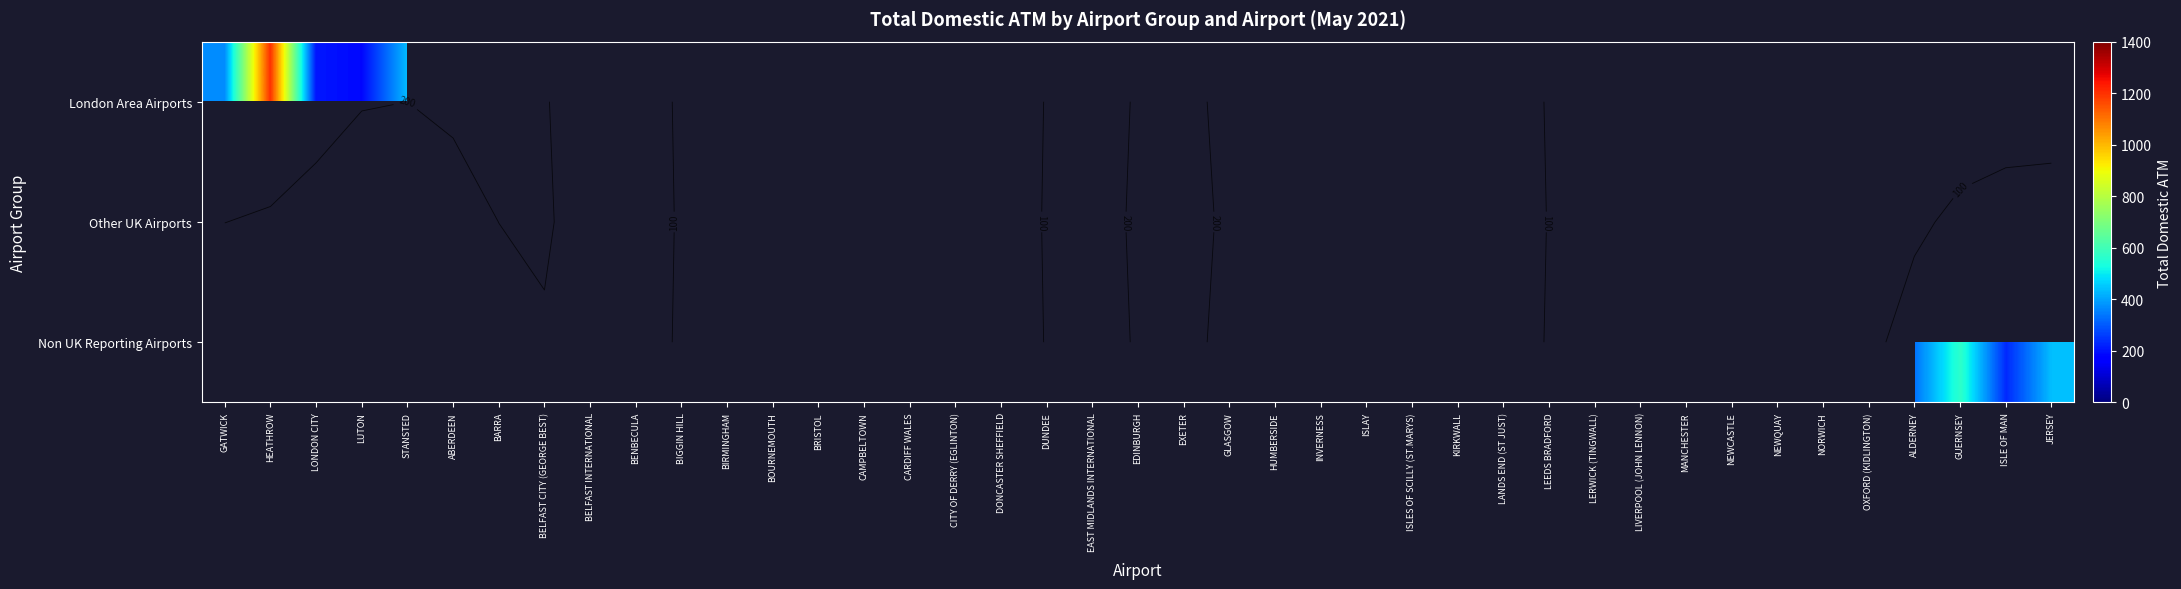

The London Area Airports series shows 731 at STANSTED. True or false?

False